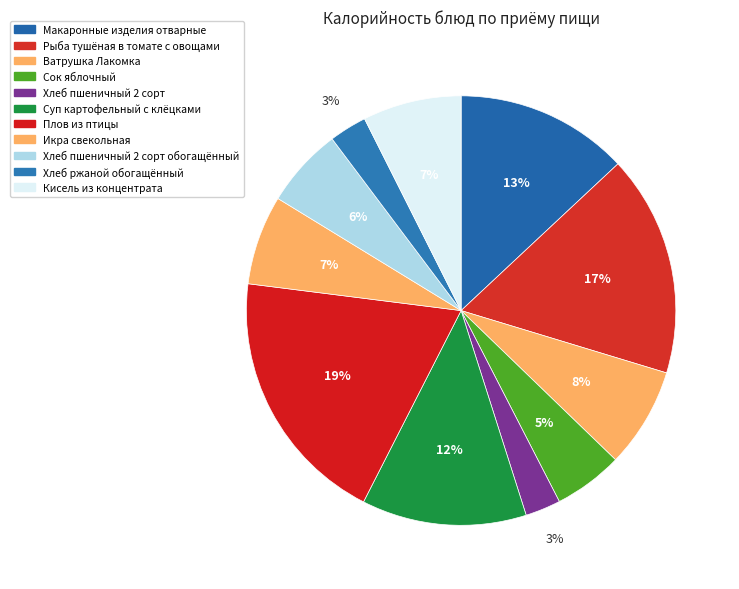

Count the number of slices in the pie.

11